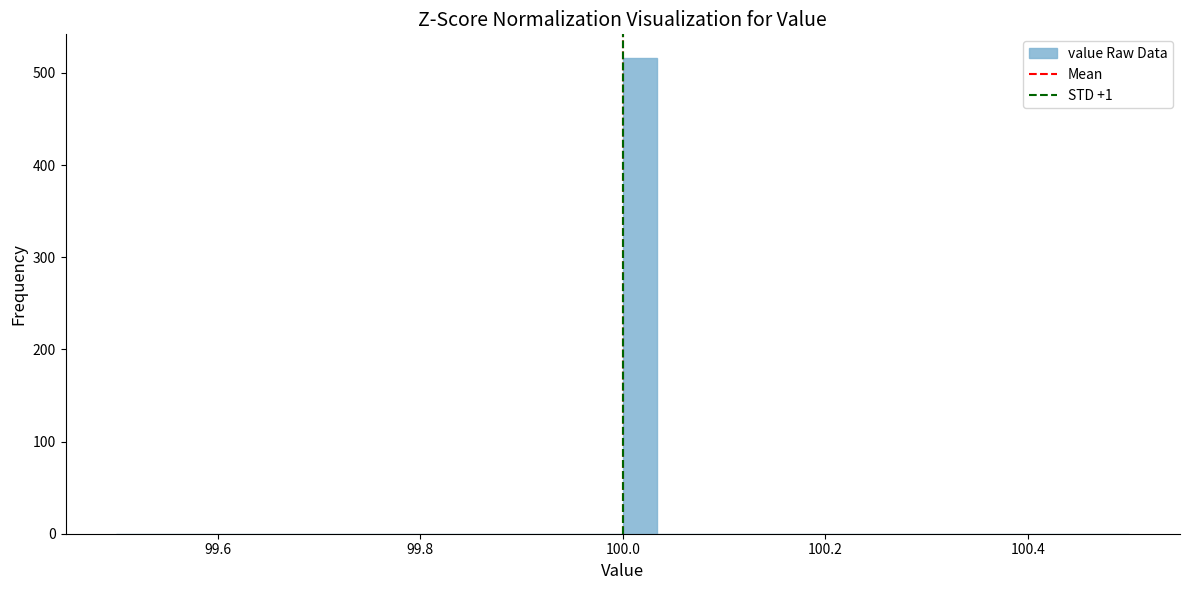

Read against the x-axis, roughly where is the centre of the tallest bar?

100.02